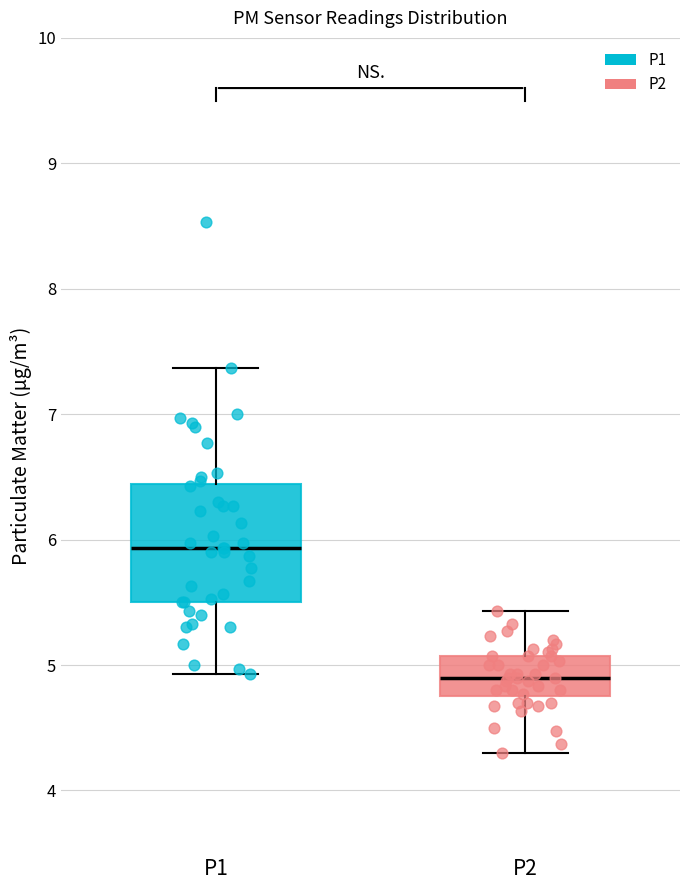

Which box is the tallest, from its lower edge to its upper edge?

P1